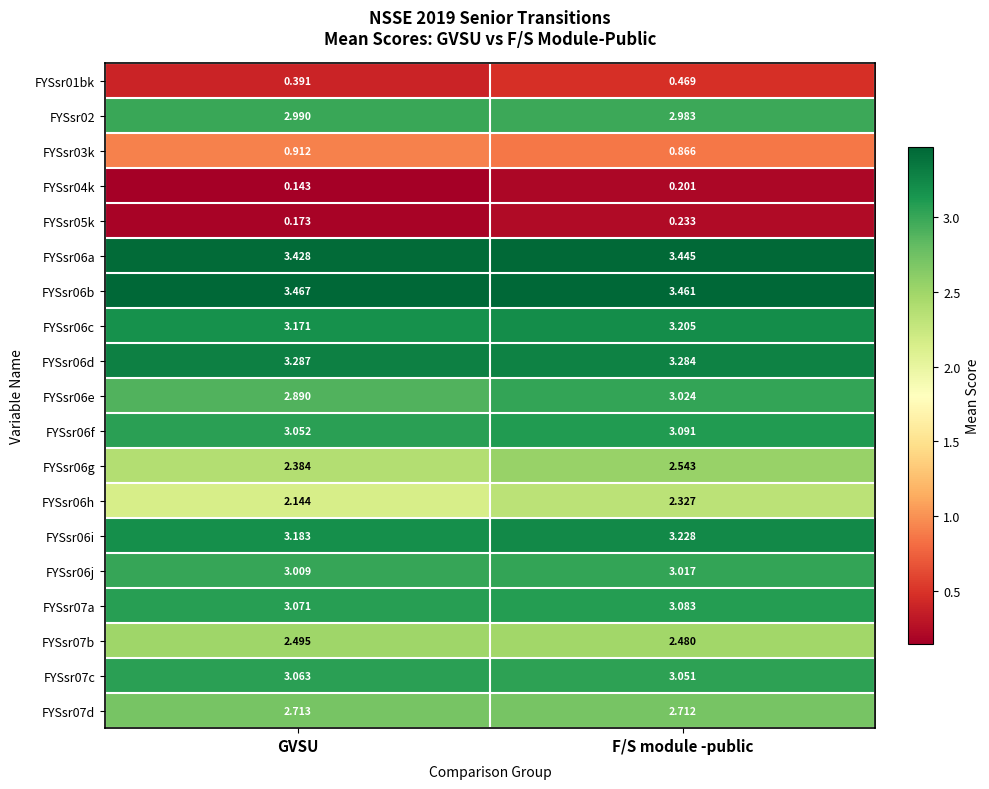

Where is FYSsr06f nearest to the value 3?

GVSU